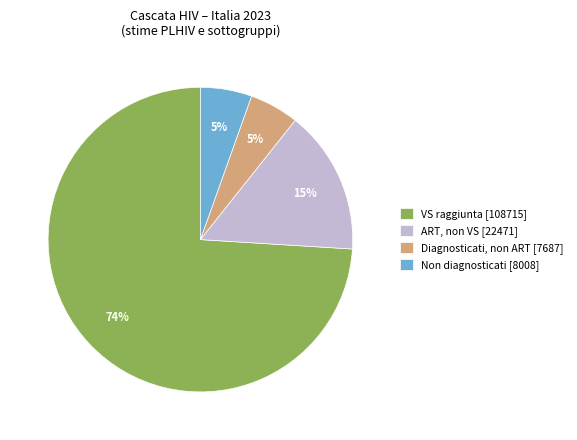

Which has a higher value, Non diagnosticati [8008] or VS raggiunta [108715]?

VS raggiunta [108715]